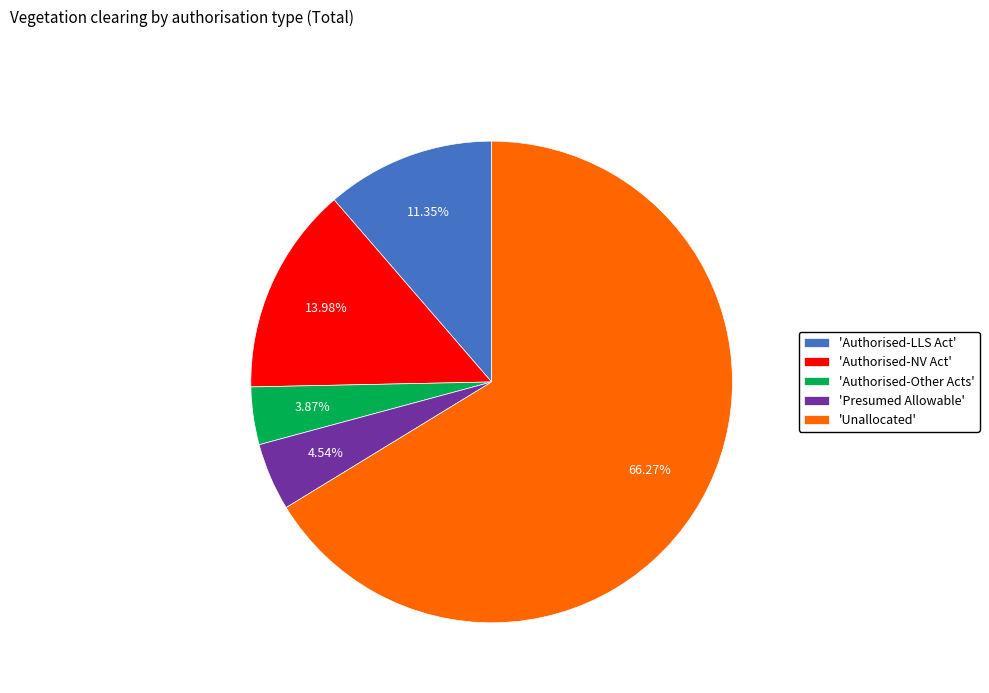

Does any single category account for the majority?

Yes